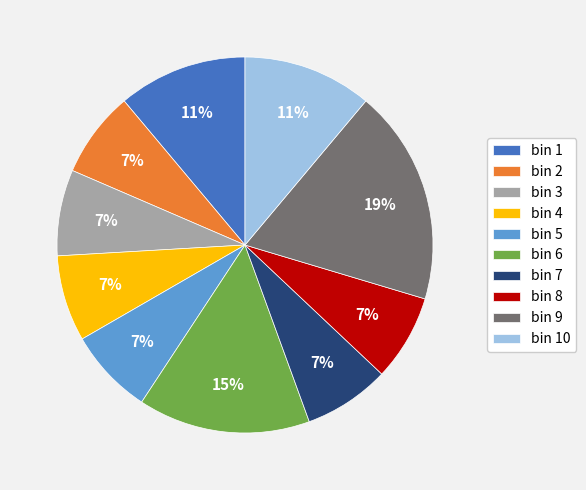

To the nearest percent, what portion does bin 10 represent?

11%